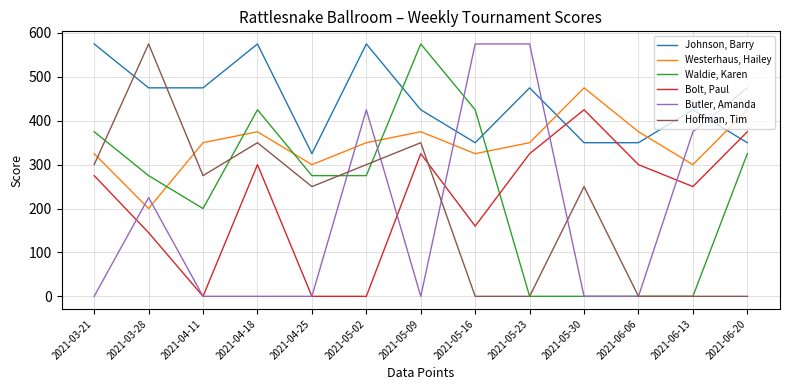

Where is the first local maximum for Waldie, Karen?

2021-04-18